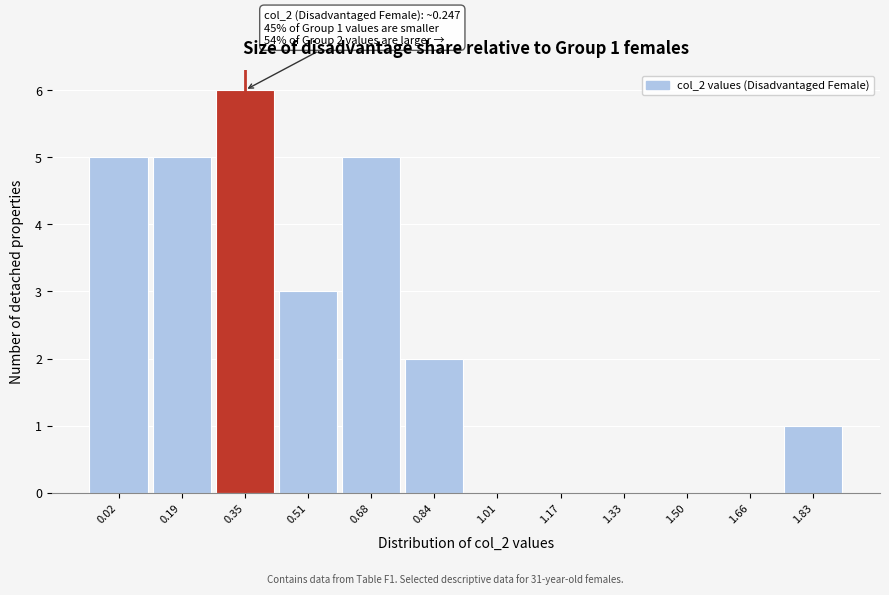

Reading left to right, list all the values displayed in this chart.

0.02=5	0.19=5	0.35=6	0.51=3	0.68=5	0.84=2	1.01=0	1.17=0	1.33=0	1.50=0	1.66=0	1.83=1